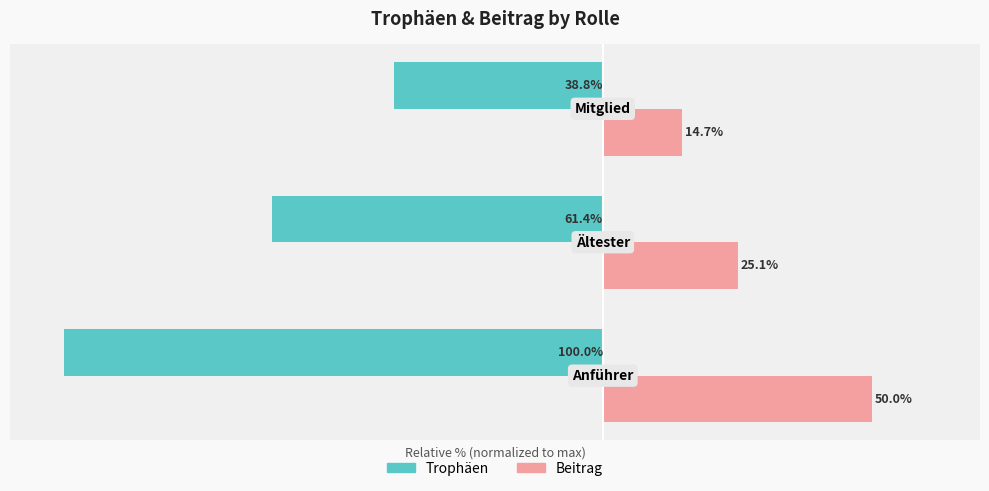

Rank the series by their maximum value, from highest to lowest.

Beitrag, Trophäen